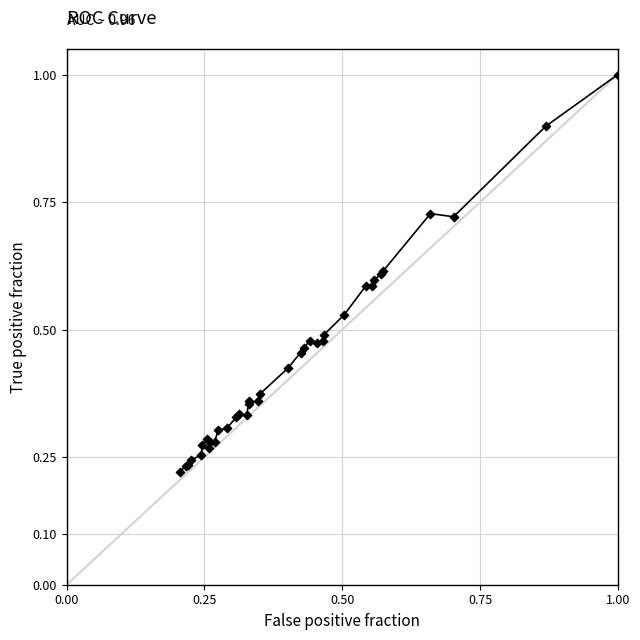

What is the greatest value displayed?

1.0